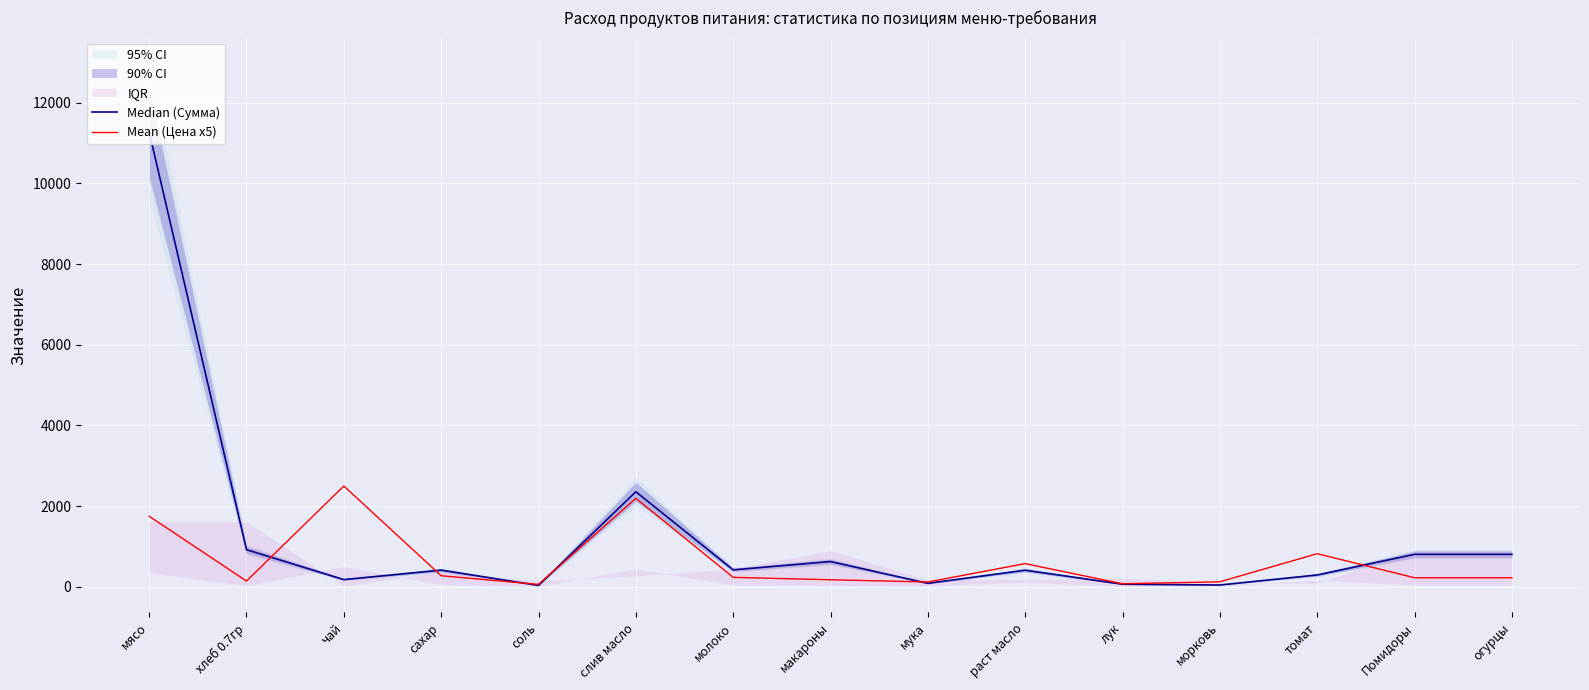

What is the label of the 12th point from the left?

морковь